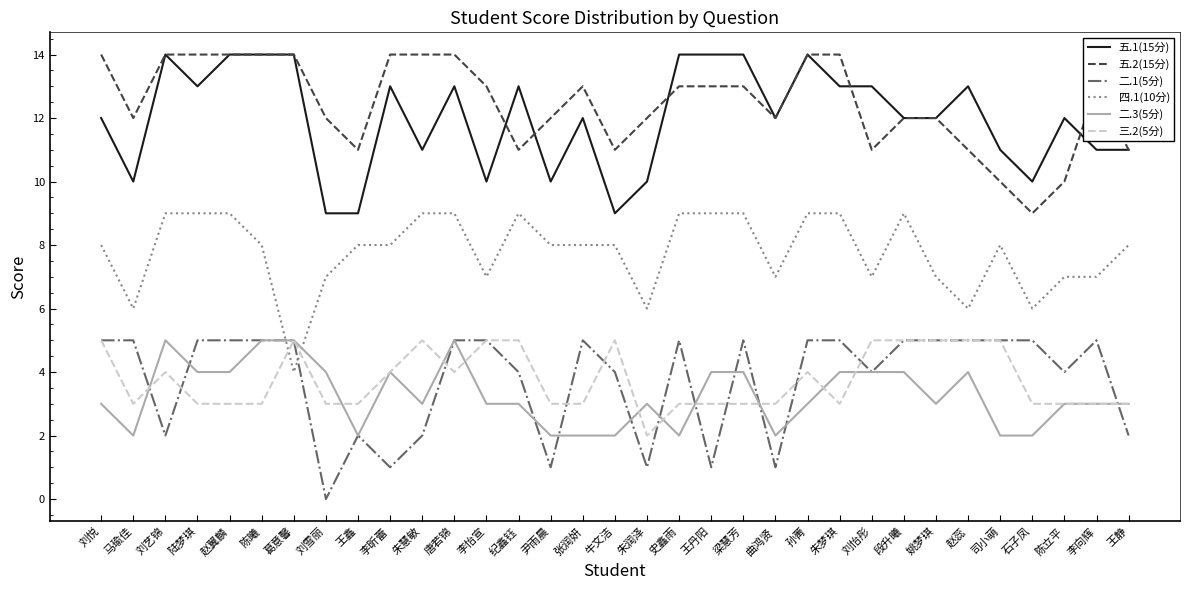

What is the difference between the highest and lowest values at 葛意馨?

10